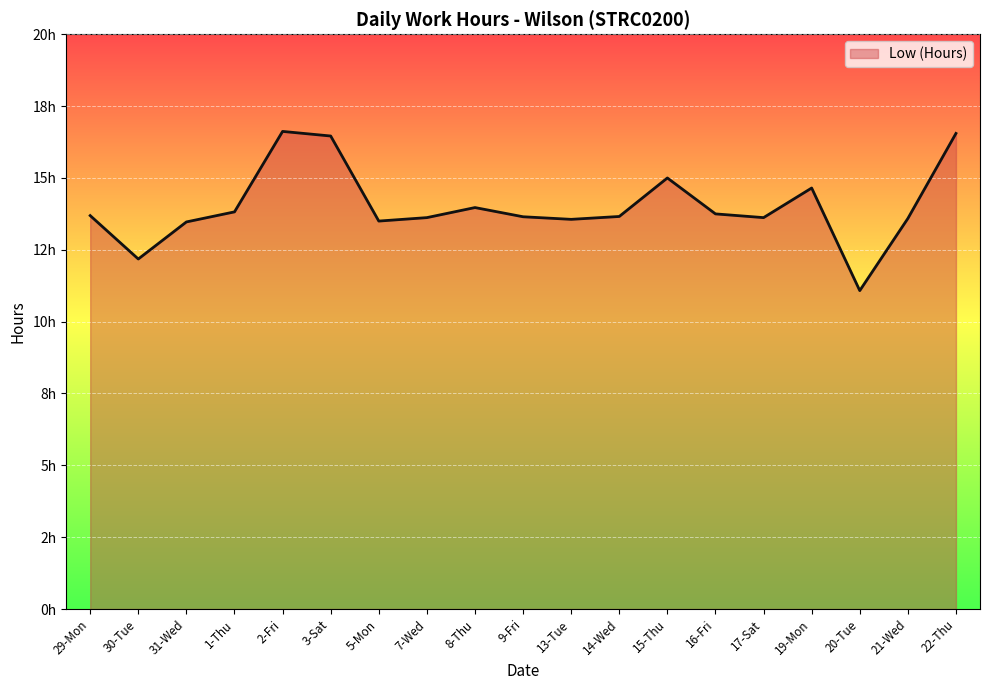

Does the chart have visible grid lines?

Yes